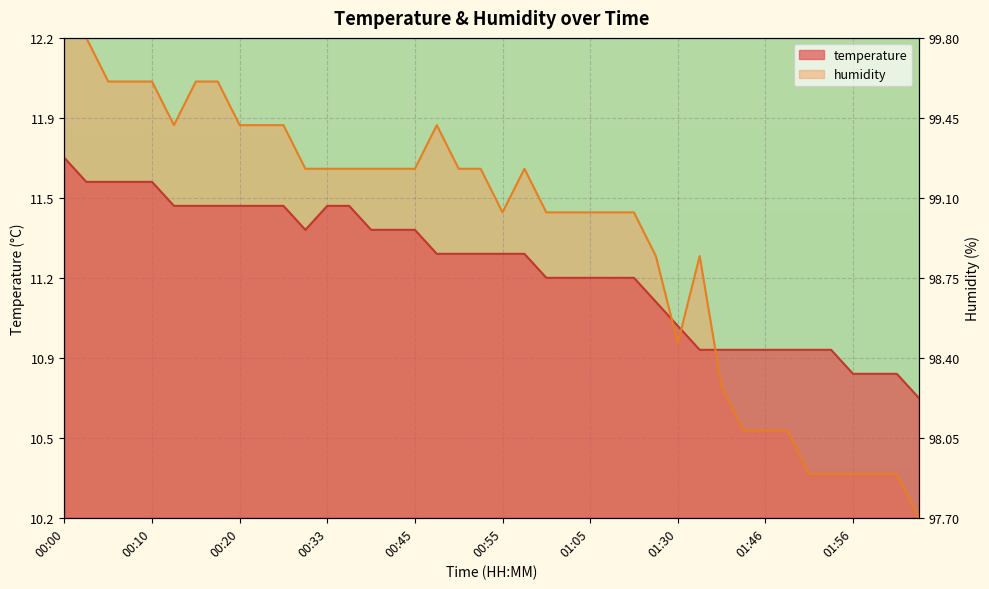

What is the sum of the temperature values at 00:53 and 00:45?

22.7